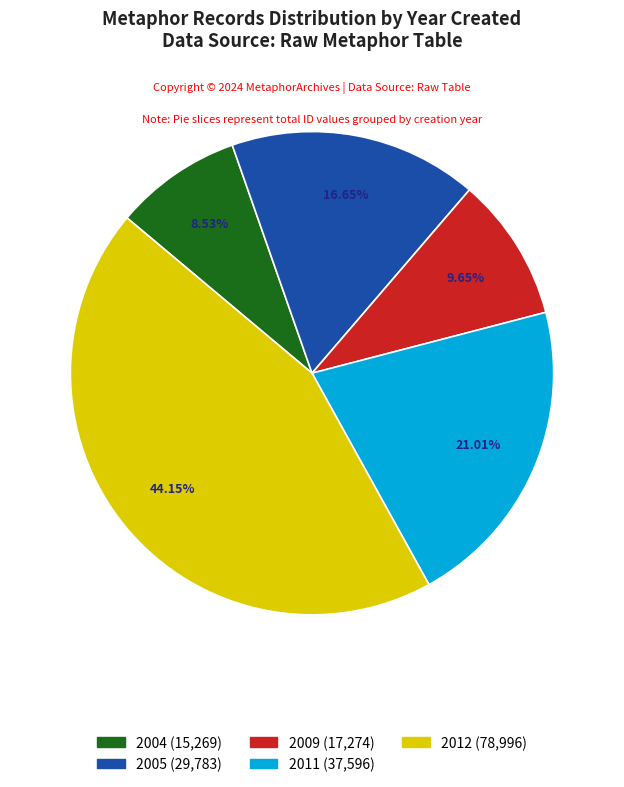

Is there a majority slice in this chart?

No